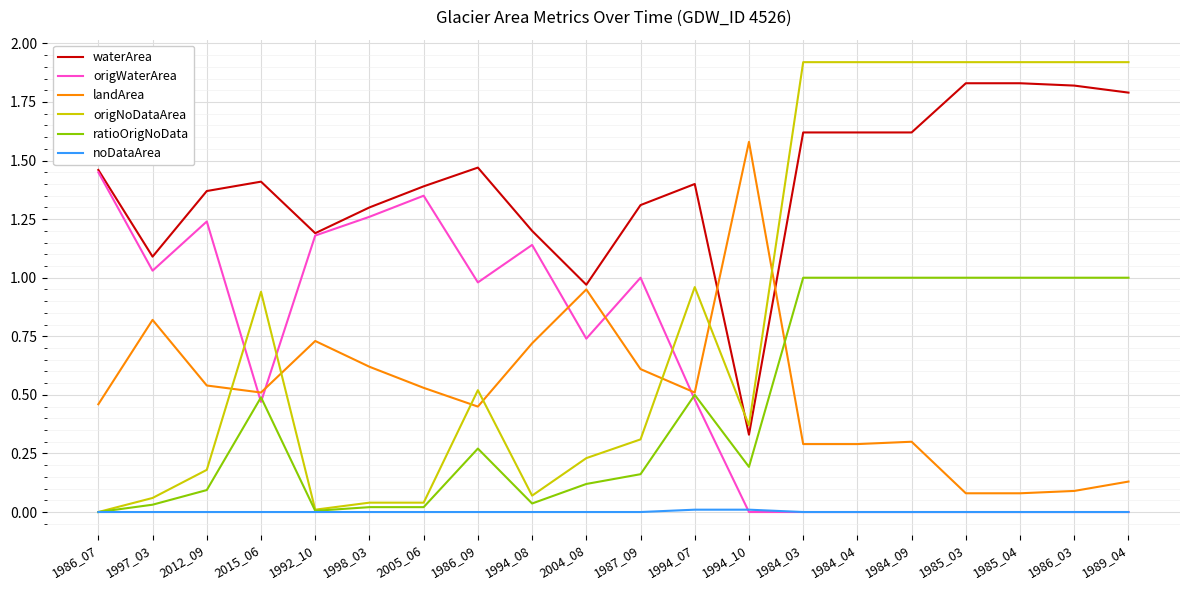

Where is the first local minimum for origWaterArea?

1997_03